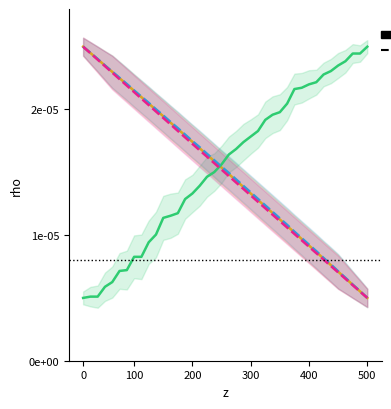

Which series has the largest total across all categories?

SURFACE